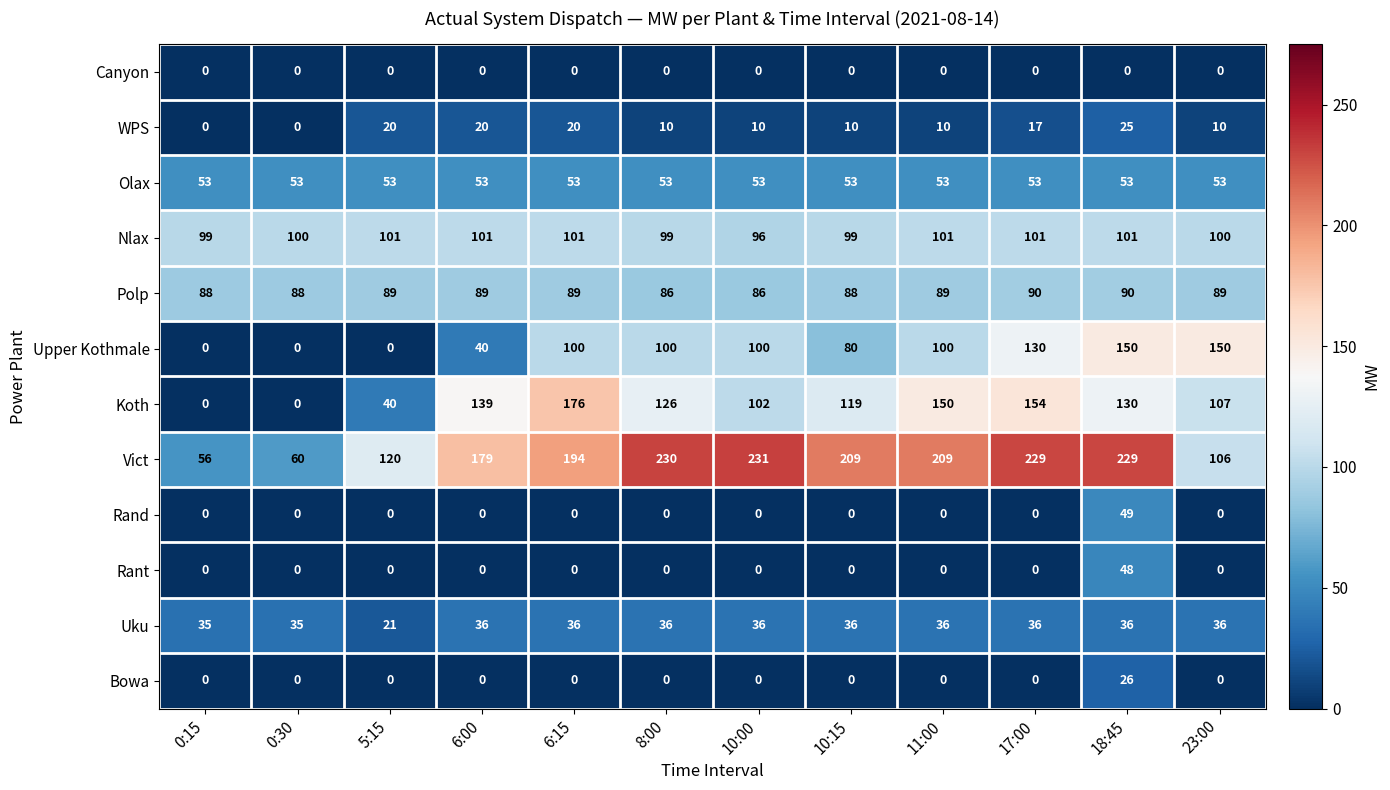

What is the total value across all series at 18:45?

937